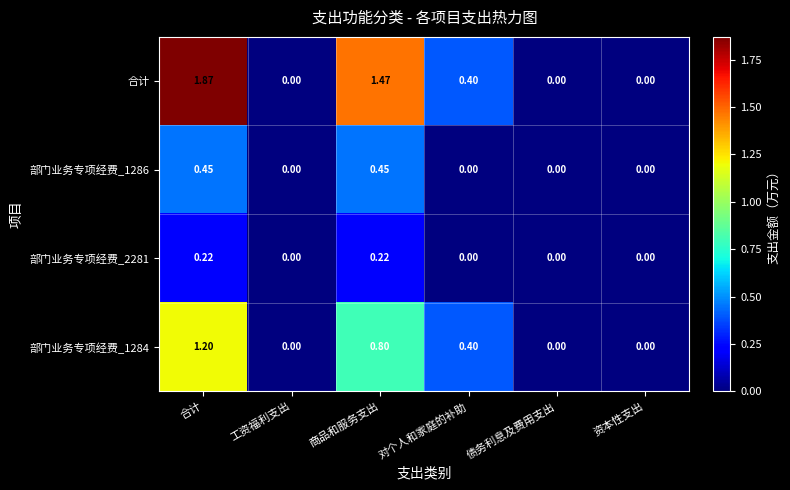

Which series has the largest total across all categories?

合计